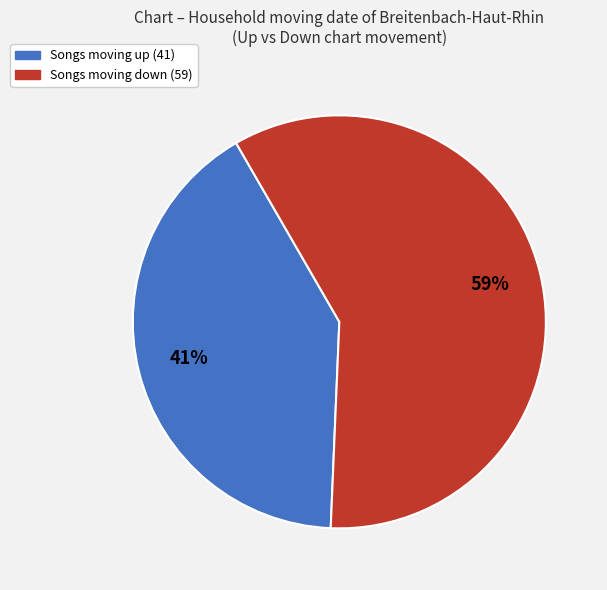

To the nearest percent, what is the average slice percentage?

50%